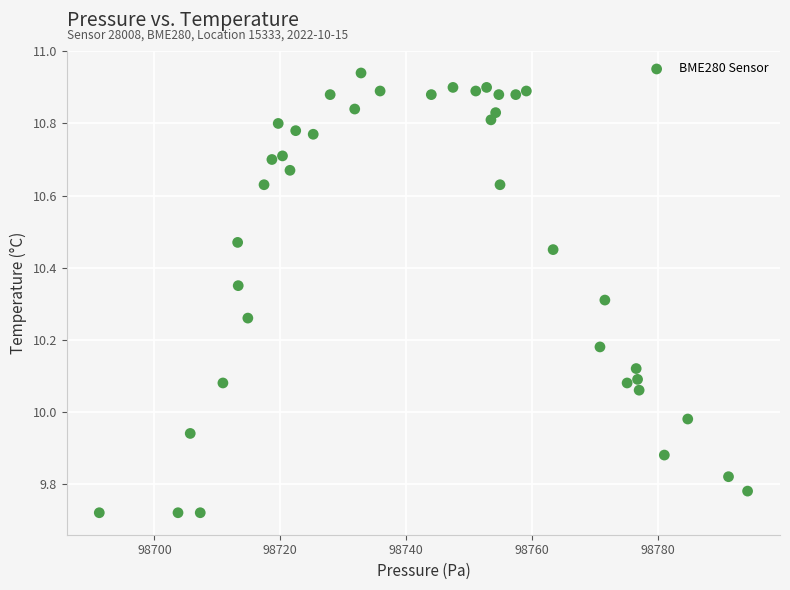

What is the range of X values (max minus min)?

102.9